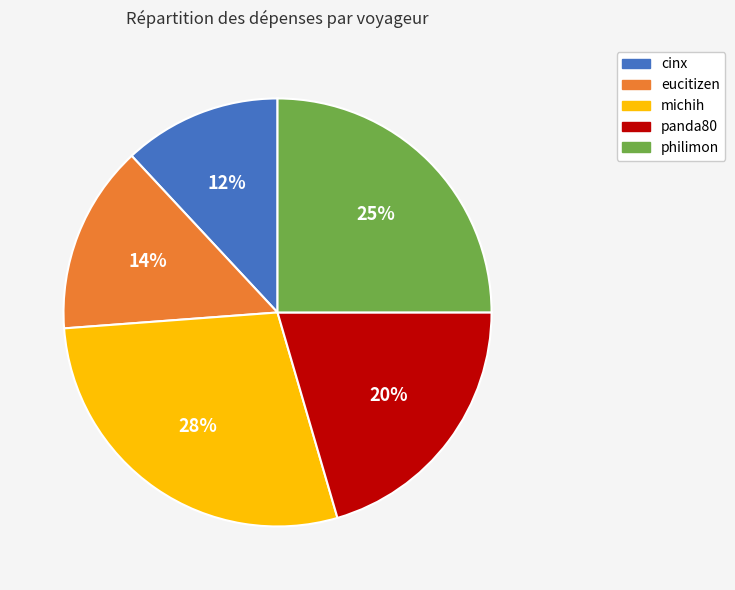

To the nearest percent, what is the average slice percentage?

20%